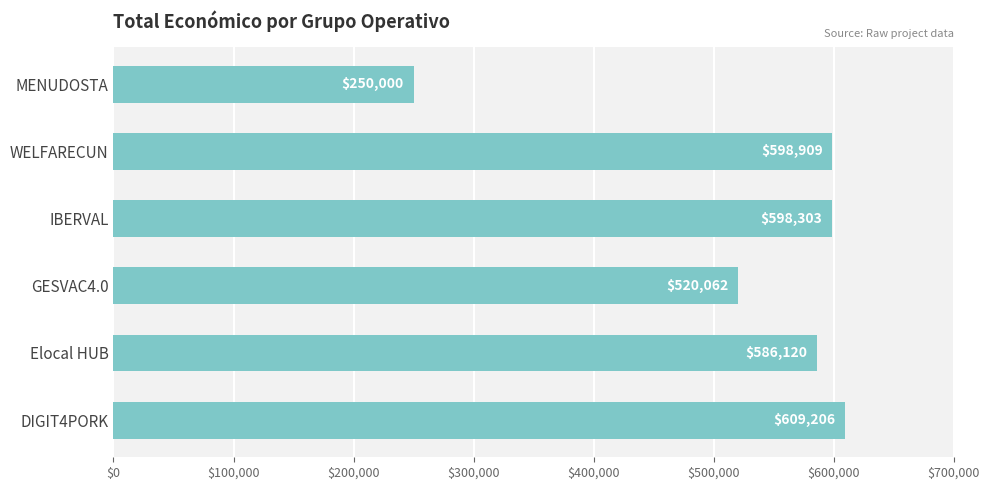

Which label corresponds to the largest value in the chart?

DIGIT4PORK